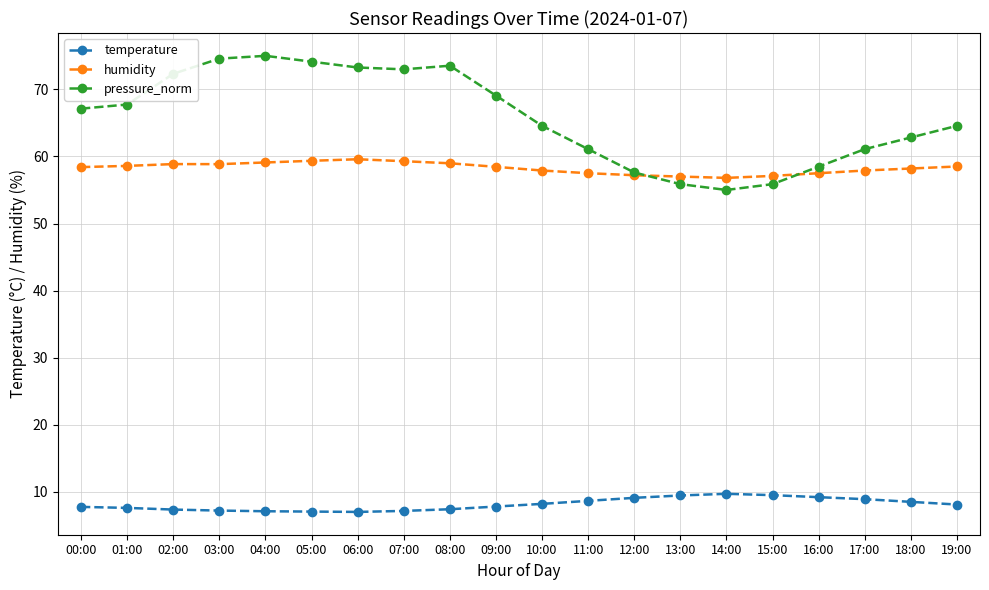

What is the difference between the second highest and minimum values in the pressure_norm series?

19.6